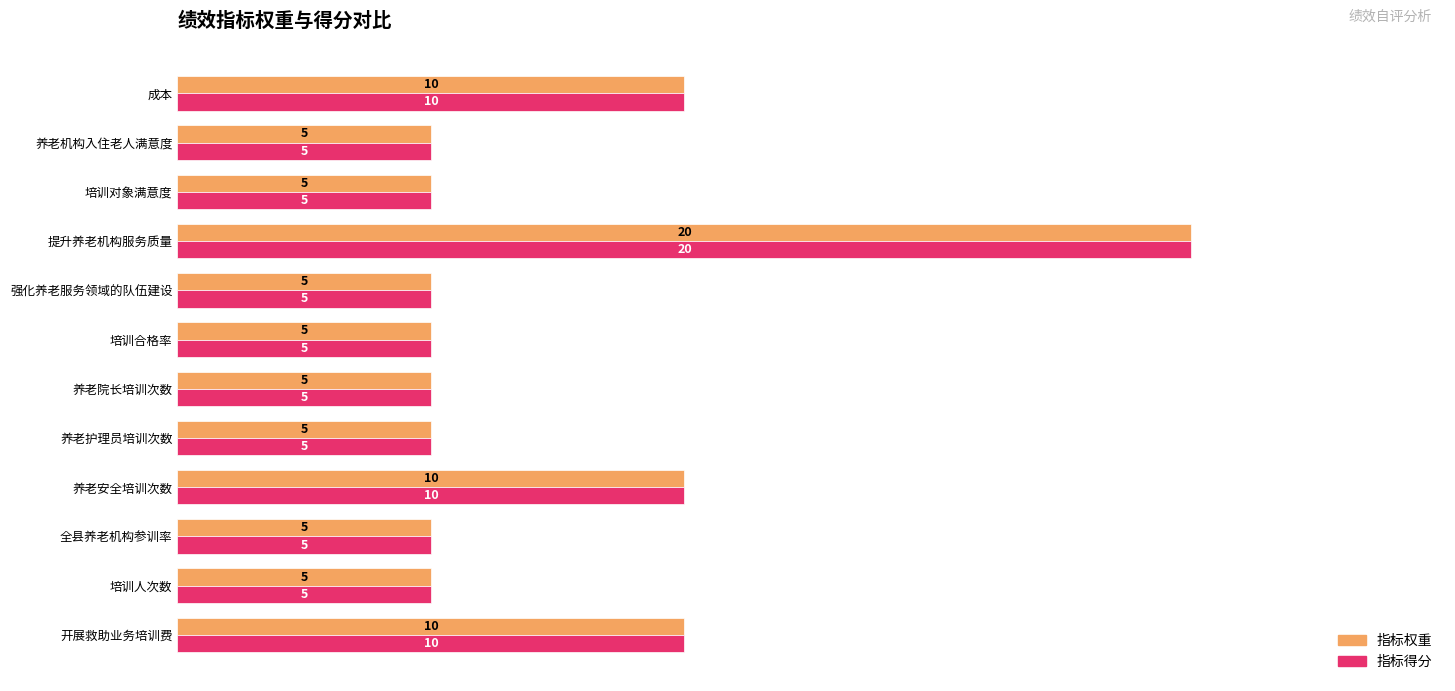

What is the difference between the second highest and minimum values in the 指标权重 series?

5